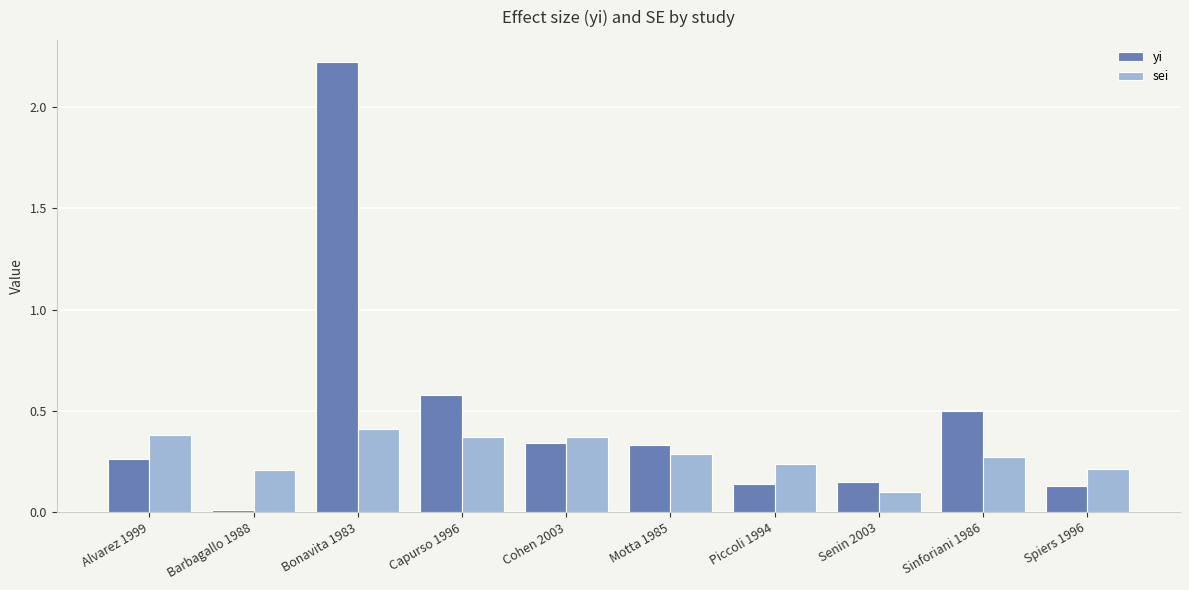

Are the bars horizontal?

No